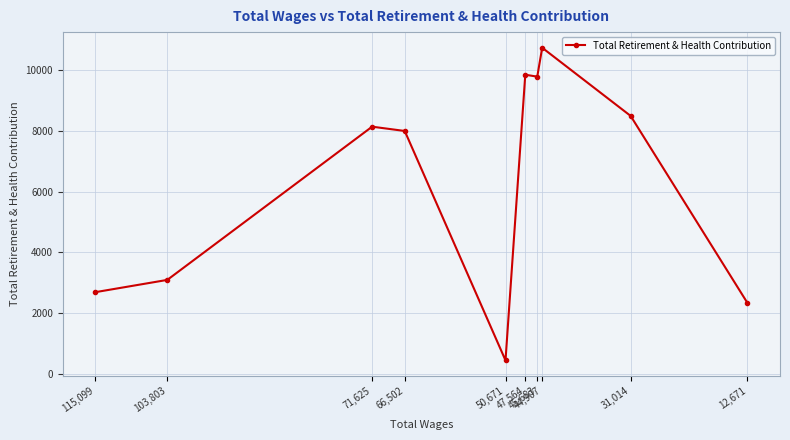

Approximately how many times larger is the value at 12,671 compared to 71,625?

0.3